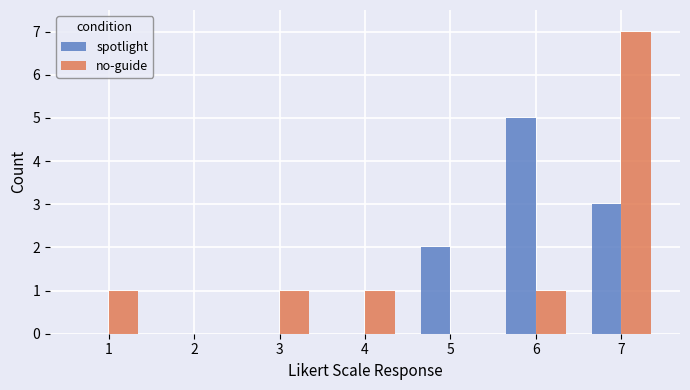

Is the value of no-guide at 4 greater than the value of spotlight at 6?

No